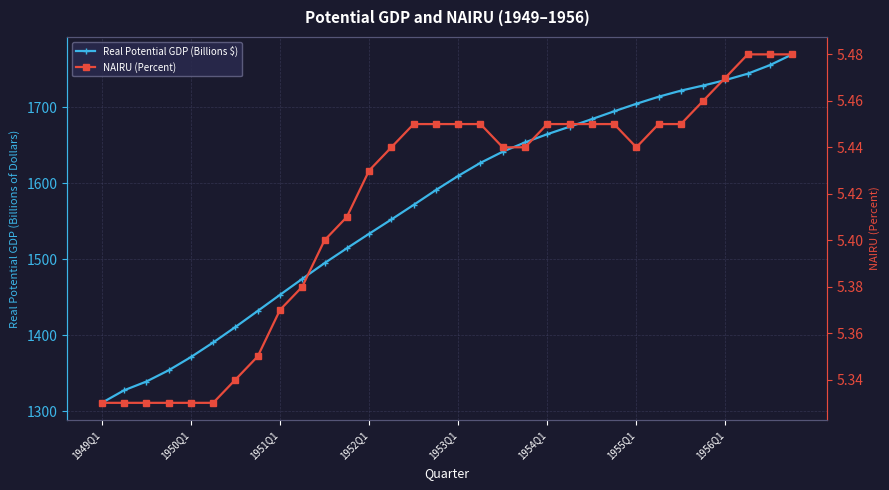

In NAIRU (Percent), how many points are lower than both neighbors (excluding endpoints)?

1